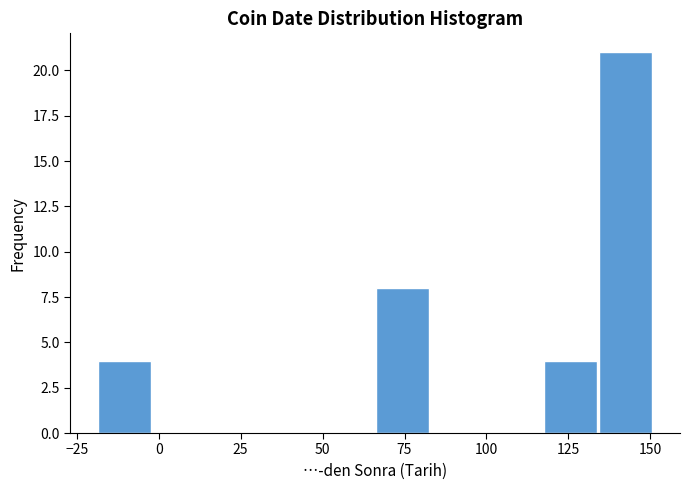

Read against the x-axis, roughly where is the centre of the tallest bar?

145